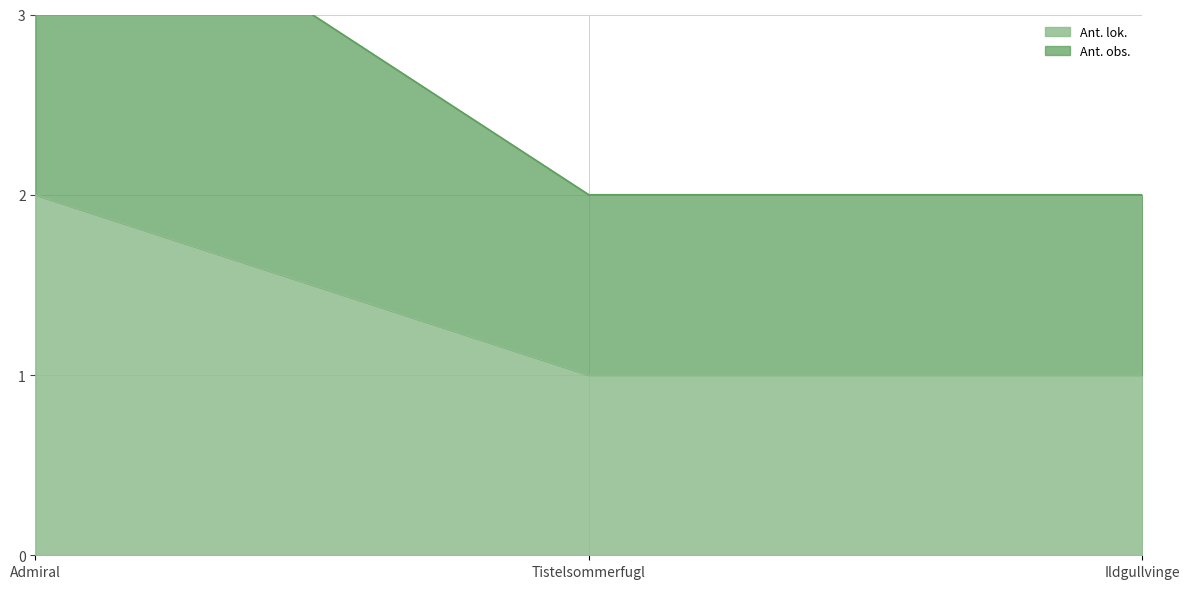

What is the maximum value shown in the chart?

4